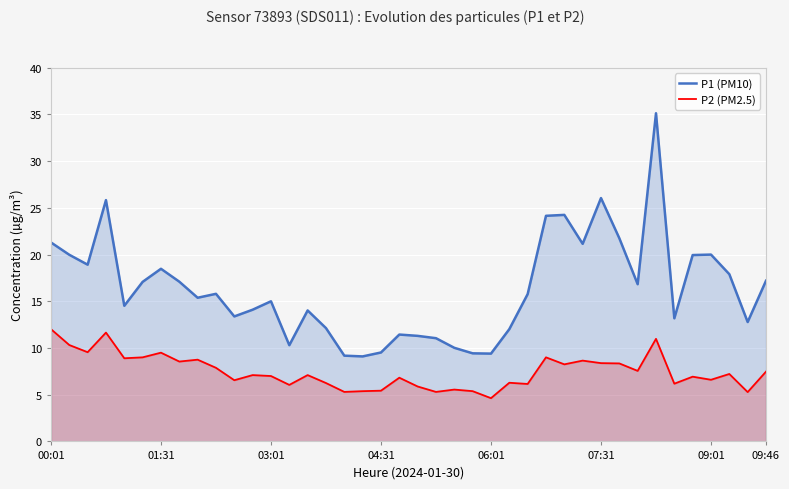

The value of P1 (PM10) at 26 is 15.8. True or false?

True